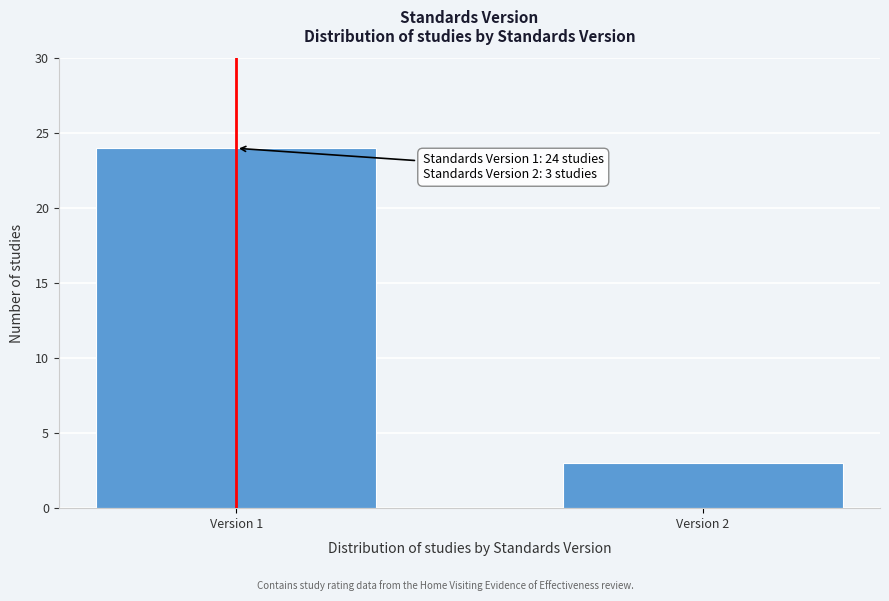

Reading left to right, extract all data points from this chart.

Version 1=24	Version 2=3